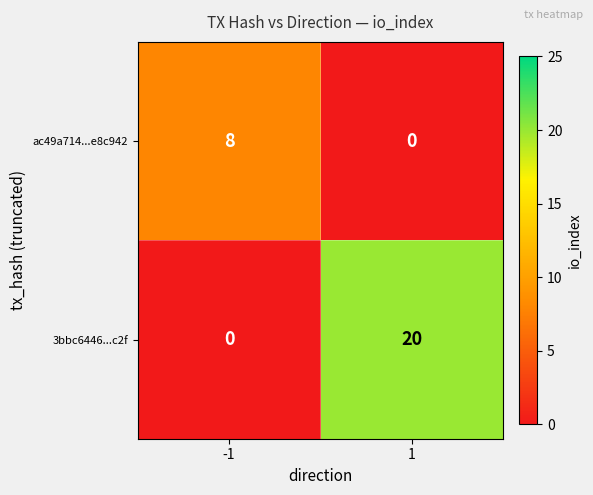

What is the difference between the maximum and minimum values in the ac49a714...e8c942 series?

8